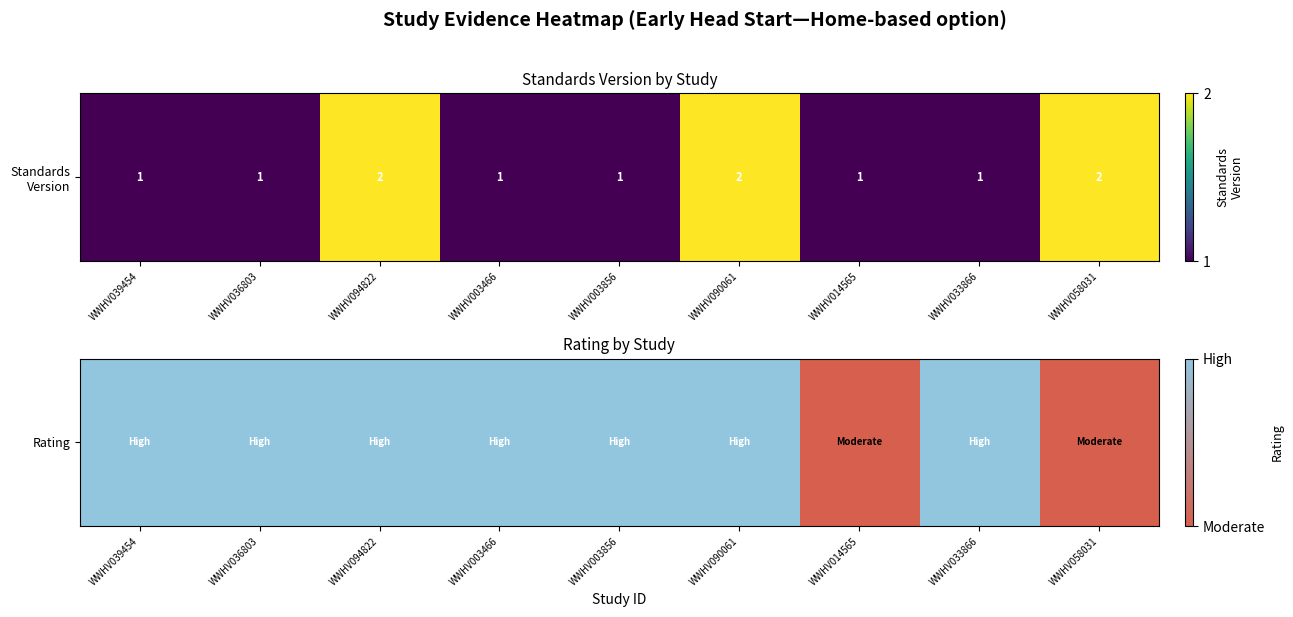

Count the number of data series in this chart.

1